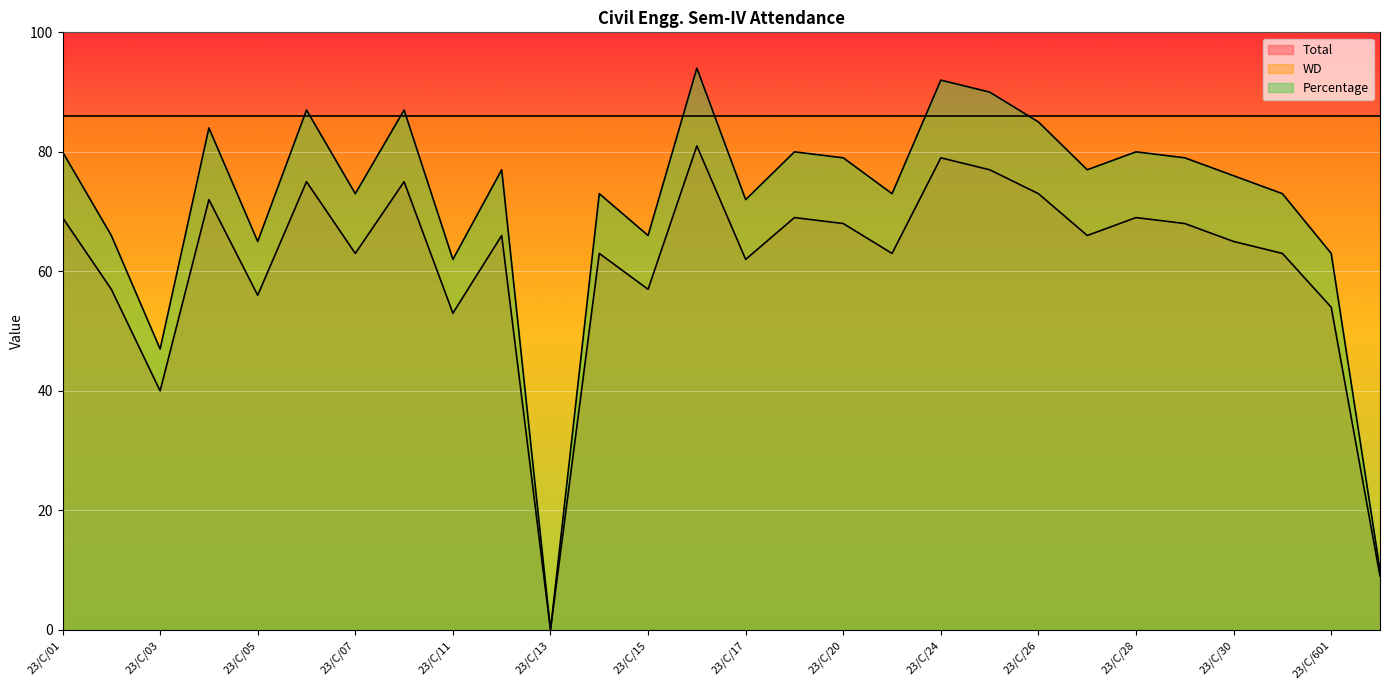

Reading left to right, list all the values displayed in this chart.

Total: 23/C/01=69	23/C/02=57	23/C/03=40	23/C/04=72	23/C/05=56	23/C/06=75	23/C/07=63	23/C/09=75	23/C/11=53	23/C/12=66	23/C/13=0	23/C/14=63	23/C/15=57	23/C/16=81	23/C/17=62	23/C/19=69	23/C/20=68	23/C/23=63	23/C/24=79	23/C/25=77	23/C/26=73	23/C/27=66	23/C/28=69	23/C/29=68	23/C/30=65	23/C/301=63	23/C/601=54	23/C/602=9
Percentage: 23/C/01=80	23/C/02=66	23/C/03=47	23/C/04=84	23/C/05=65	23/C/06=87	23/C/07=73	23/C/09=87	23/C/11=62	23/C/12=77	23/C/13=0	23/C/14=73	23/C/15=66	23/C/16=94	23/C/17=72	23/C/19=80	23/C/20=79	23/C/23=73	23/C/24=92	23/C/25=90	23/C/26=85	23/C/27=77	23/C/28=80	23/C/29=79	23/C/30=76	23/C/301=73	23/C/601=63	23/C/602=10